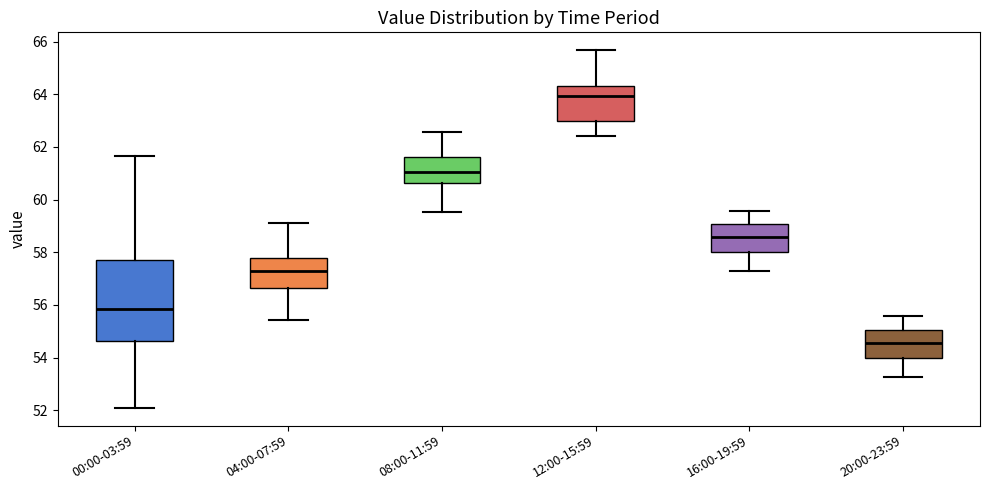

Reading left to right, transcribe this box plot: for each box, give where its median line is, the range the box spans, and where its two whiskers end, as read against the y-axis. The values are not printed on the chart, so give them approximately, as read against the axis.

00:00-03:59: median 55.8, box 54.6 to 57.8, whiskers 52.2 to 61.6
04:00-07:59: median 57.2, box 56.6 to 57.8, whiskers 55.4 to 59.2
08:00-11:59: median 61.0, box 60.6 to 61.6, whiskers 59.6 to 62.6
12:00-15:59: median 64.0, box 63.0 to 64.4, whiskers 62.4 to 65.6
16:00-19:59: median 58.6, box 58.0 to 59.0, whiskers 57.2 to 59.6
20:00-23:59: median 54.6, box 54.0 to 55.0, whiskers 53.2 to 55.6